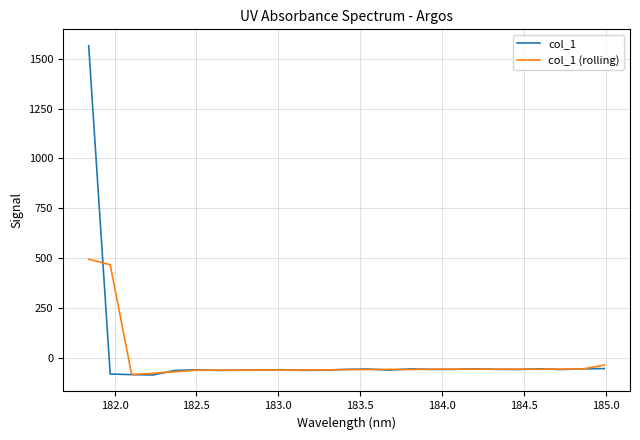

What are all the series names shown in the legend?

col_1, col_1 (rolling)